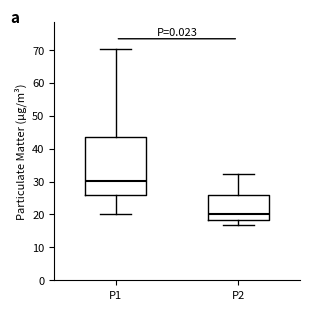

Reading left to right, read every box against the y-axis: the position of its median line, the range the box covers, and the ends of its whiskers. The values are not printed on the chart, so give them approximately, as read against the axis.

P1: median 30, box 26 to 44, whiskers 20 to 70
P2: median 20, box 18 to 26, whiskers 17 to 32